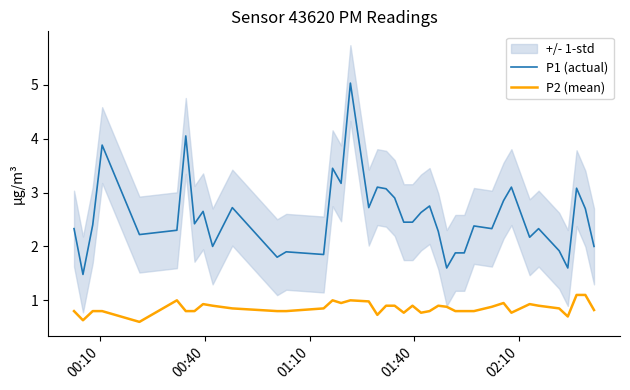

True or false: P2 (mean) and P1 (actual) intersect in this chart.

False